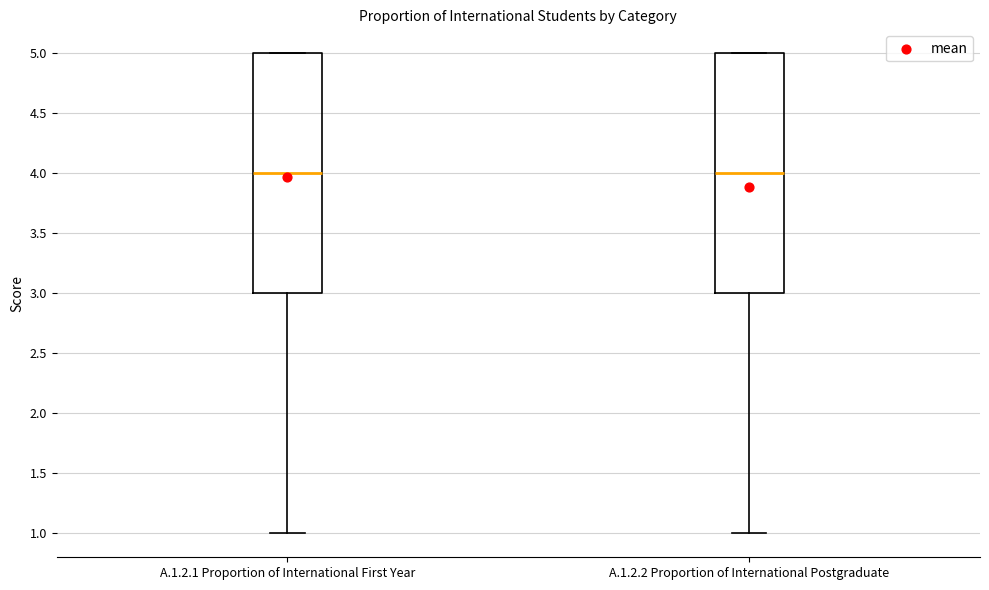

Where is the lower edge of the box for A.1.2.2 Proportion of International Postgraduate on the y-axis? The values are not printed on the chart, so give them approximately, as read against the axis.

3